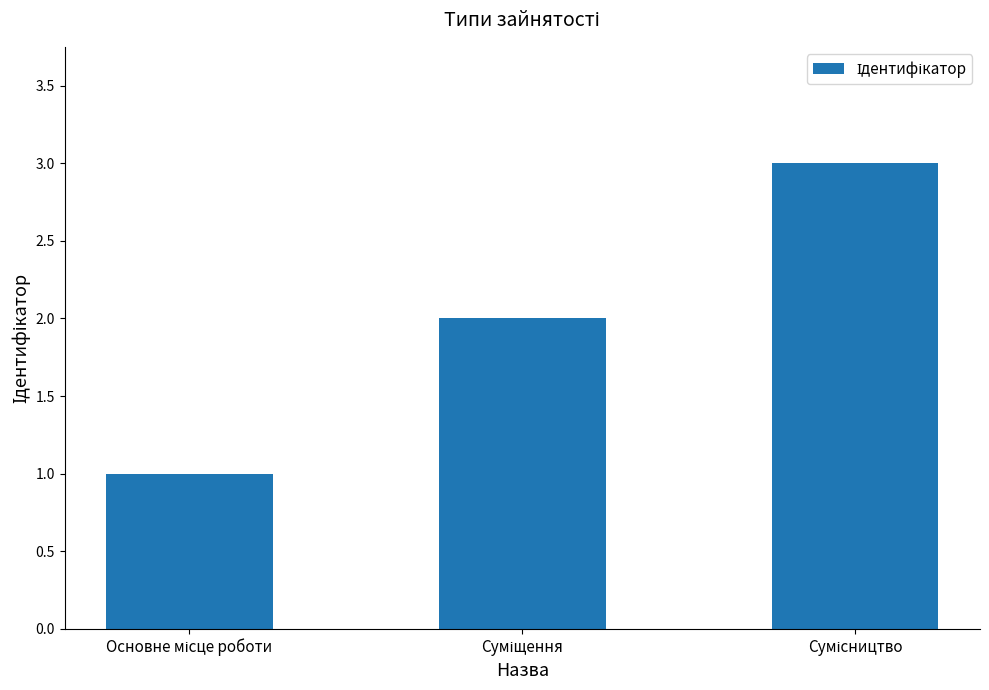

What is the greatest value displayed?

3